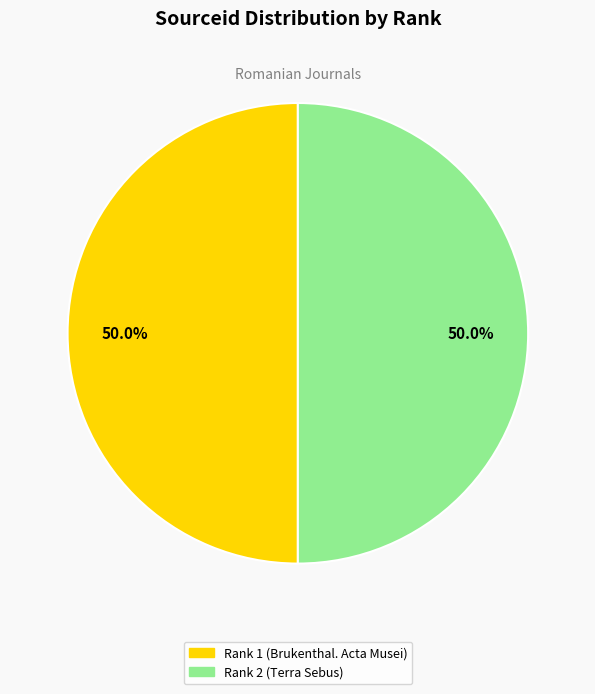

Approximately how many times larger is the value at Rank 1 (Brukenthal. Acta Musei) compared to Rank 2 (Terra Sebus)?

1.0